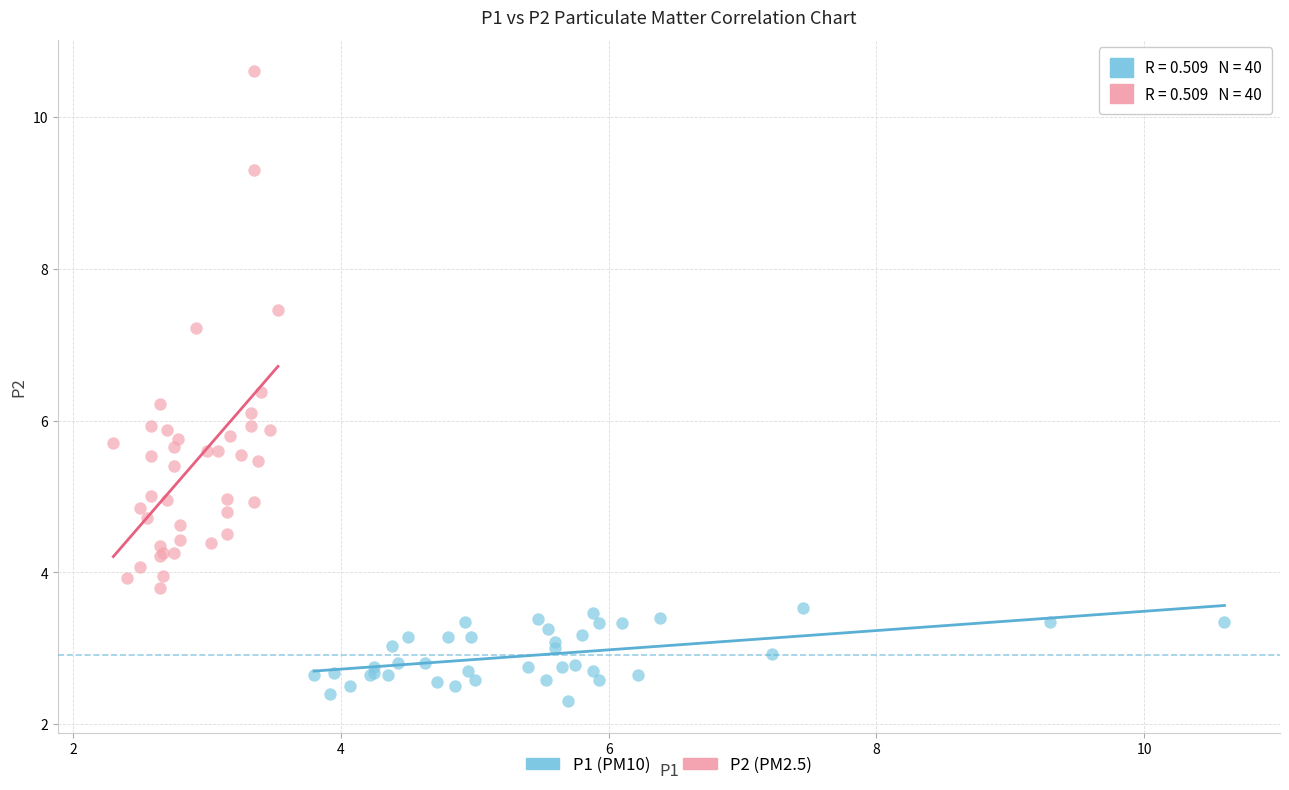

Which series contains the highest Y value?

P2 (PM2.5)